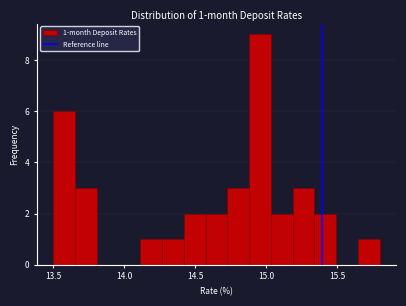

Read against the x-axis, roughly where is the centre of the tallest bar?

14.95